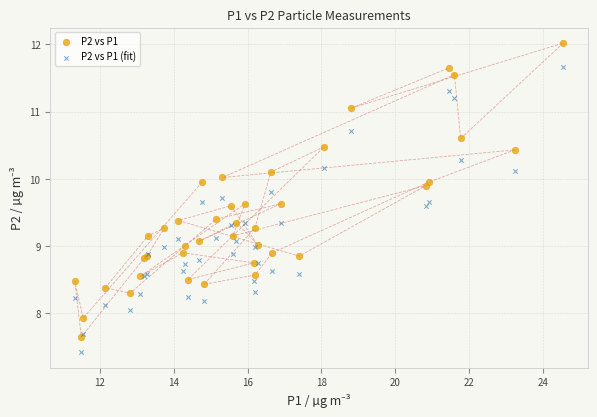

Which series reaches the maximum Y coordinate?

P2 vs P1